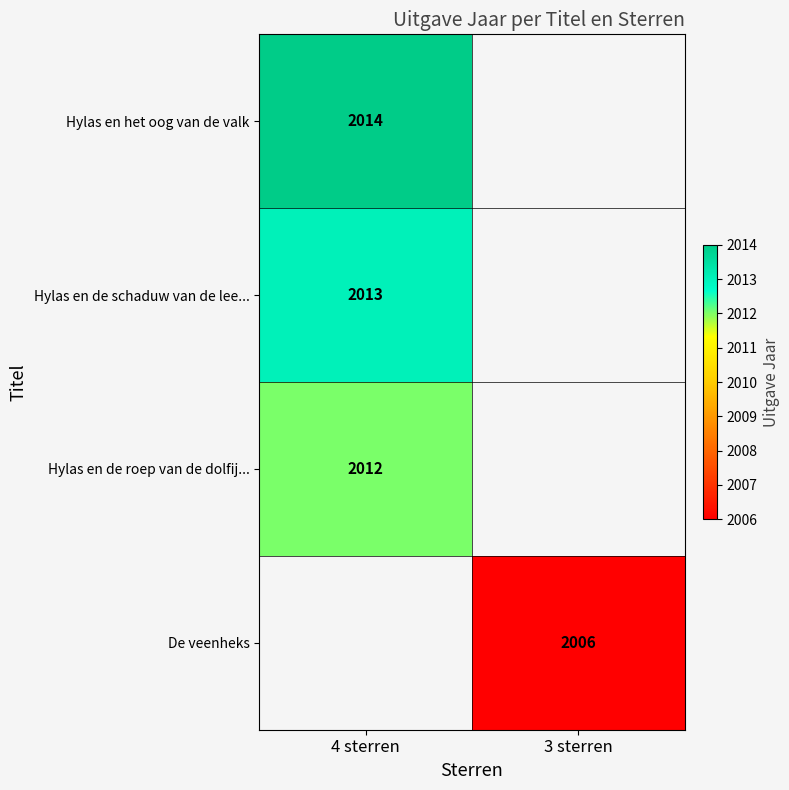

Which has a higher value, 3 sterren or 4 sterren?

4 sterren